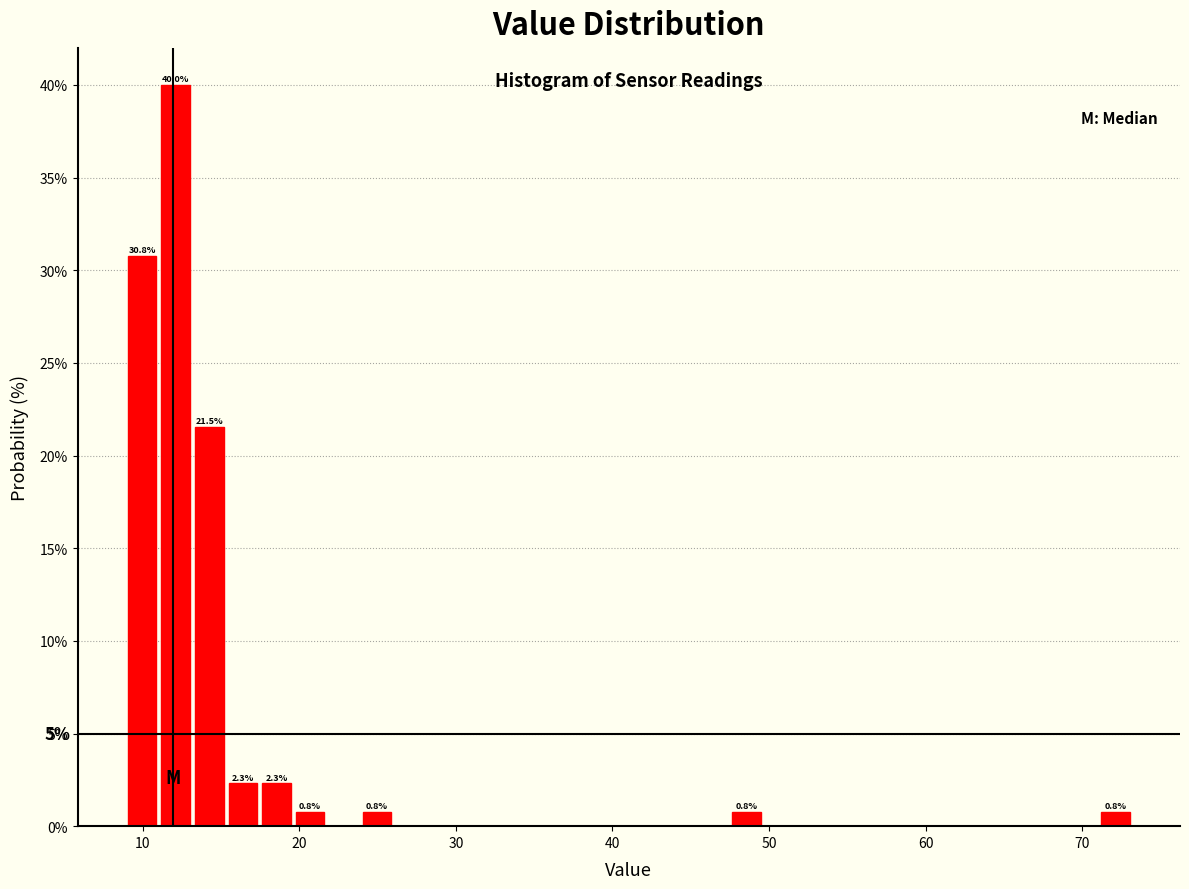

Read against the x-axis, roughly where is the centre of the tallest bar?

12